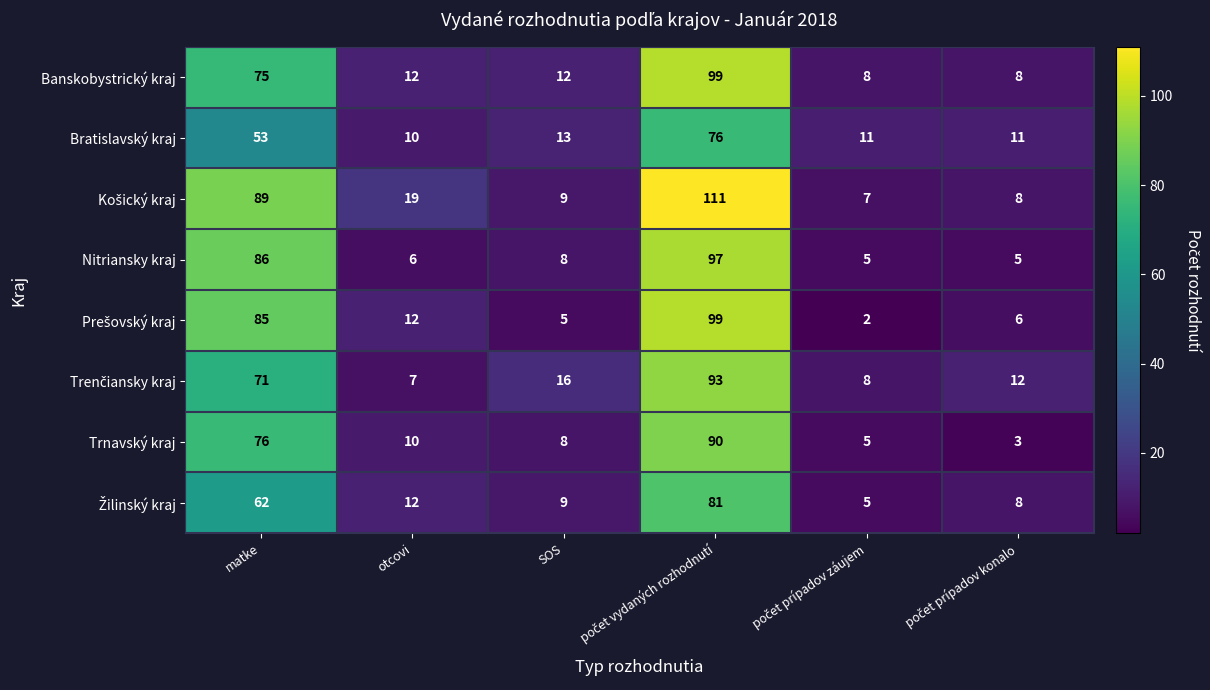

What is the minimum value for Nitriansky kraj?

5